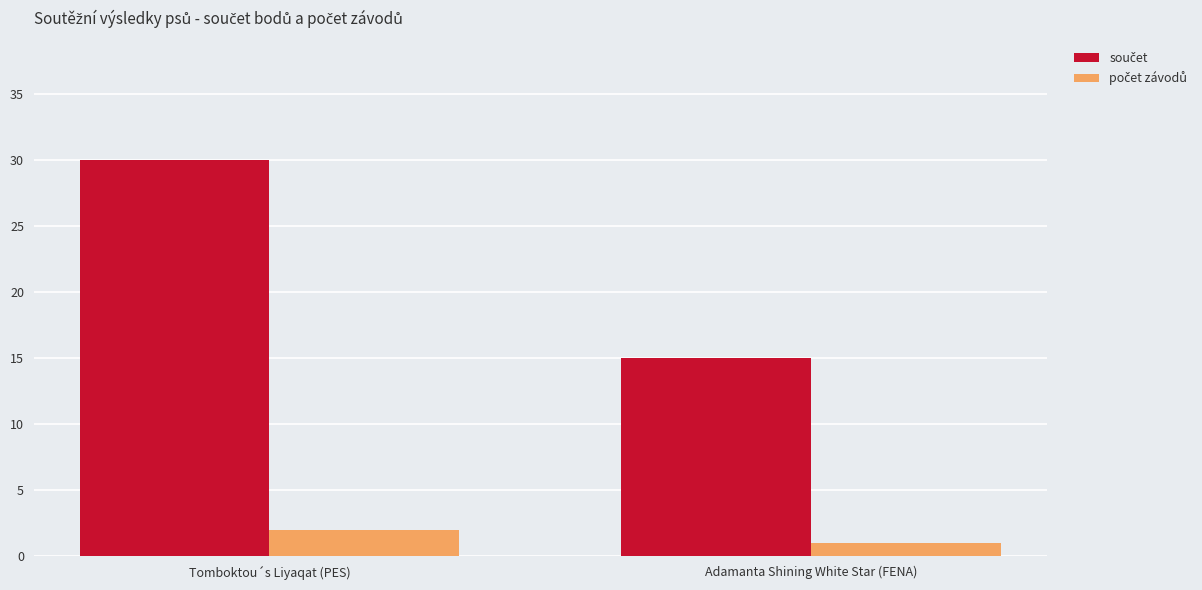

What is the total value across all series at Adamanta Shining White Star (FENA)?

16